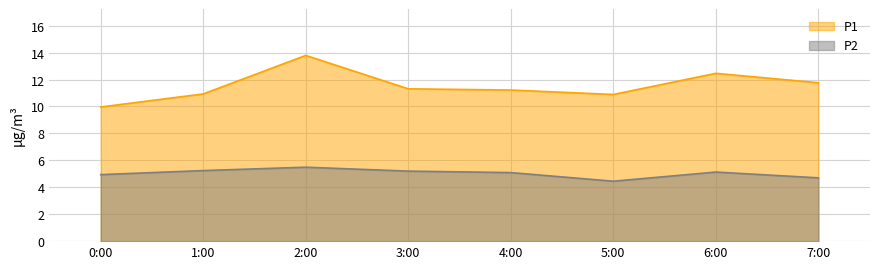

What position from the left is 6:00?

7